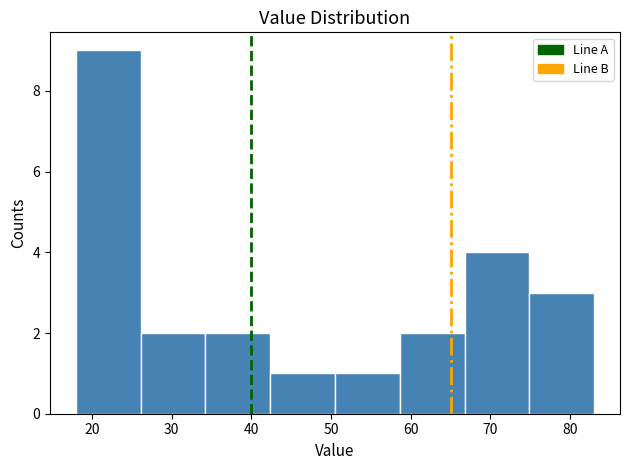

What is the height of the bar covering 42 to 51 on the x-axis? Neither the bar edges nor the heights are printed on the chart, so give them approximately, as read against the axes.

1